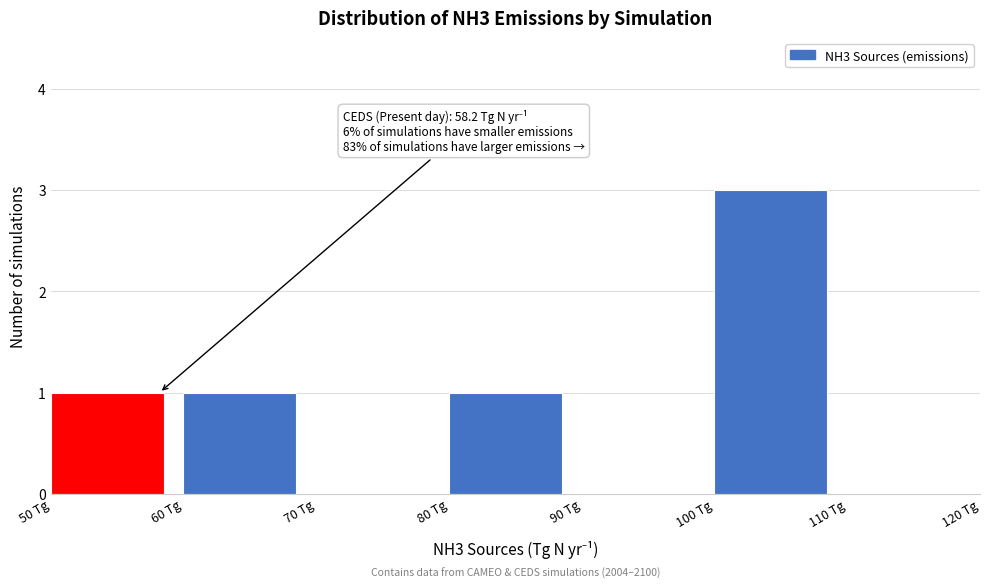

Which range on the x-axis has the tallest bar?

100 to 110